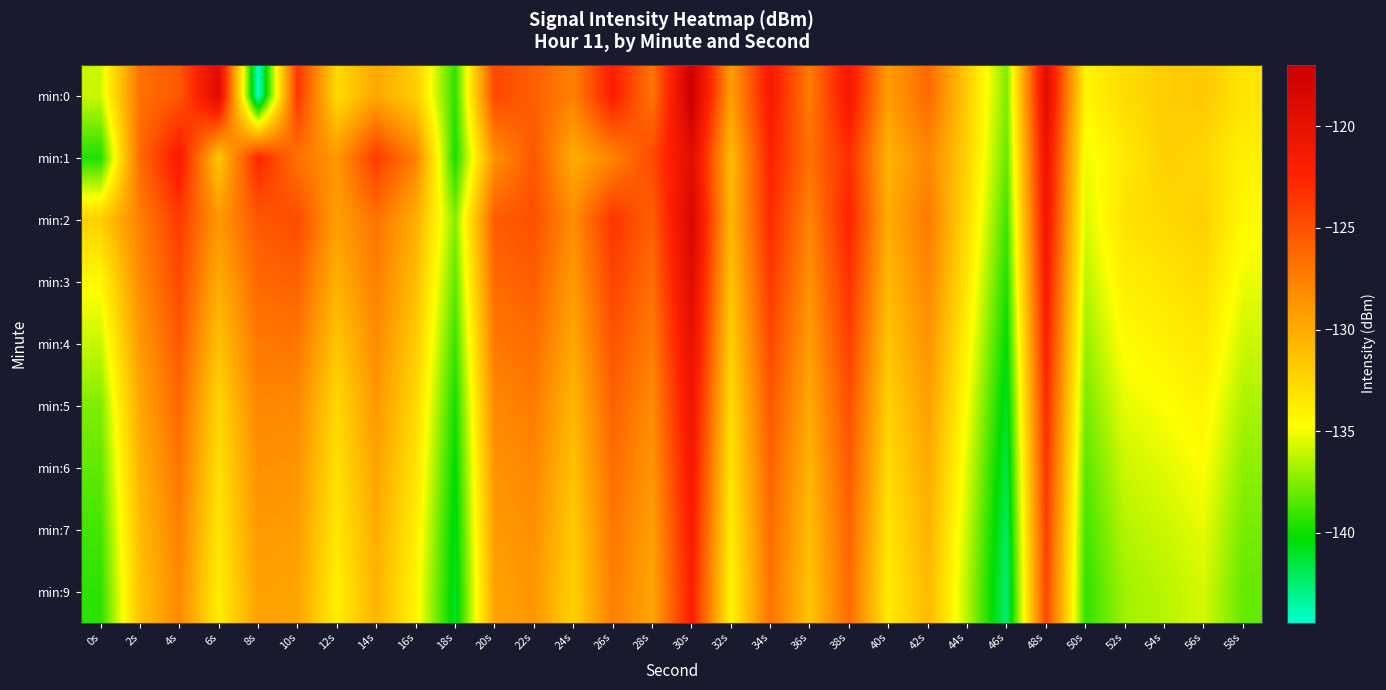

Reading left to right, transcribe all the data shown in this chart.

min:0: 0s=-135.9	2s=-126.7	4s=-125.4	6s=-119.0	8s=-144.4	10s=-123.6	12s=-132.7	14s=-129.8	16s=-132.0	18s=-139.3	20s=-124.5	22s=-125.8	24s=-127.6	26s=-122.1	28s=-127.0	30s=-117.0	32s=-129.3	34s=-121.5	36s=-127.3	38s=-121.3	40s=-129.2	42s=-126.3	44s=-132.0	46s=-137.6	48s=-119.1	50s=-134.2	52s=-132.9	54s=-131.9	56s=-131.7	58s=-133.3
min:1: 0s=-139.6	2s=-126.4	4s=-121.5	6s=-131.7	8s=-122.7	10s=-126.8	12s=-128.9	14s=-123.8	16s=-127.6	18s=-139.8	20s=-128.5	22s=-125.3	24s=-130.1	26s=-127.8	28s=-124.6	30s=-119.2	32s=-131.0	34s=-122.4	36s=-126.7	38s=-123.1	40s=-130.5	42s=-127.9	44s=-132.3	46s=-138.1	48s=-120.4	50s=-135.2	52s=-133.6	54s=-132.1	56s=-132.5	58s=-134.0
min:2: 0s=-132.1	2s=-127.5	4s=-123.8	6s=-128.9	8s=-125.4	10s=-124.7	12s=-129.3	14s=-126.8	16s=-130.2	18s=-137.4	20s=-125.6	22s=-124.9	24s=-128.3	26s=-123.5	28s=-125.8	30s=-118.3	32s=-130.7	34s=-122.9	36s=-127.8	38s=-122.5	40s=-130.1	42s=-127.2	44s=-132.8	46s=-138.9	48s=-120.8	50s=-135.6	52s=-133.2	54s=-132.7	56s=-132.1	58s=-134.5
min:3: 0s=-134.5	2s=-128.2	4s=-124.6	6s=-130.1	8s=-126.3	10s=-125.9	12s=-130.4	14s=-127.5	16s=-131.0	18s=-138.2	20s=-126.4	22s=-125.7	24s=-129.1	26s=-124.3	28s=-126.6	30s=-119.0	32s=-131.4	34s=-123.7	36s=-128.5	38s=-123.3	40s=-130.8	42s=-127.9	44s=-133.5	46s=-139.6	48s=-121.5	50s=-136.3	52s=-133.9	54s=-133.4	56s=-132.8	58s=-135.2
min:4: 0s=-136.0	2s=-129.0	4s=-125.4	6s=-131.3	8s=-127.1	10s=-127.0	12s=-131.5	14s=-128.2	16s=-131.8	18s=-139.0	20s=-127.2	22s=-126.5	24s=-129.9	26s=-125.1	28s=-127.4	30s=-119.8	32s=-132.1	34s=-124.5	36s=-129.2	38s=-124.1	40s=-131.5	42s=-128.6	44s=-134.2	46s=-140.3	48s=-122.2	50s=-137.0	52s=-134.6	54s=-134.1	56s=-133.5	58s=-135.9
min:5: 0s=-137.5	2s=-129.8	4s=-126.2	6s=-132.5	8s=-127.9	10s=-128.1	12s=-132.6	14s=-128.9	16s=-132.6	18s=-139.8	20s=-128.0	22s=-127.3	24s=-130.7	26s=-125.9	28s=-128.2	30s=-120.6	32s=-132.8	34s=-125.3	36s=-129.9	38s=-124.9	40s=-132.2	42s=-129.3	44s=-134.9	46s=-141.0	48s=-122.9	50s=-137.7	52s=-135.3	54s=-134.8	56s=-134.2	58s=-136.6
min:6: 0s=-138.2	2s=-130.4	4s=-126.9	6s=-133.0	8s=-128.5	10s=-128.7	12s=-133.0	14s=-129.5	16s=-133.2	18s=-140.3	20s=-128.6	22s=-127.9	24s=-131.3	26s=-126.5	28s=-128.8	30s=-121.2	32s=-133.3	34s=-125.9	36s=-130.5	38s=-125.5	40s=-132.8	42s=-129.9	44s=-135.5	46s=-141.6	48s=-123.5	50s=-138.3	52s=-135.9	54s=-135.4	56s=-134.8	58s=-137.2
min:7: 0s=-138.8	2s=-130.9	4s=-127.5	6s=-133.4	8s=-129.0	10s=-129.2	12s=-133.5	14s=-130.0	16s=-133.8	18s=-140.7	20s=-129.1	22s=-128.4	24s=-131.8	26s=-127.0	28s=-129.3	30s=-121.7	32s=-133.8	34s=-126.4	36s=-131.0	38s=-126.0	40s=-133.3	42s=-130.4	44s=-136.0	46s=-142.1	48s=-124.0	50s=-138.8	52s=-136.4	54s=-135.9	56s=-135.3	58s=-137.7
min:9: 0s=-139.3	2s=-131.3	4s=-128.0	6s=-133.8	8s=-129.4	10s=-129.6	12s=-133.9	14s=-130.4	16s=-134.2	18s=-141.0	20s=-129.5	22s=-128.8	24s=-132.2	26s=-127.4	28s=-129.7	30s=-122.1	32s=-134.2	34s=-126.8	36s=-131.4	38s=-126.4	40s=-133.7	42s=-130.8	44s=-136.4	46s=-142.5	48s=-124.4	50s=-139.2	52s=-136.8	54s=-136.3	56s=-135.7	58s=-138.1